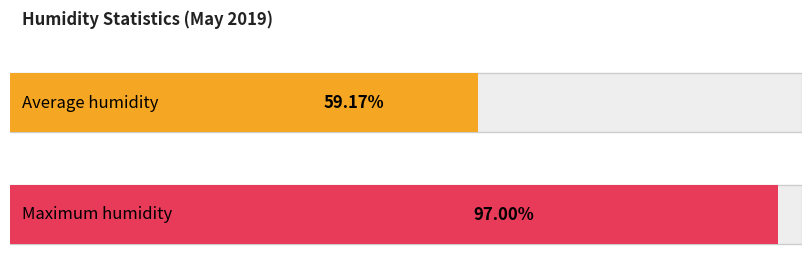

List the series in order of their overall mean, lowest first.

Average humidity, Maximum humidity